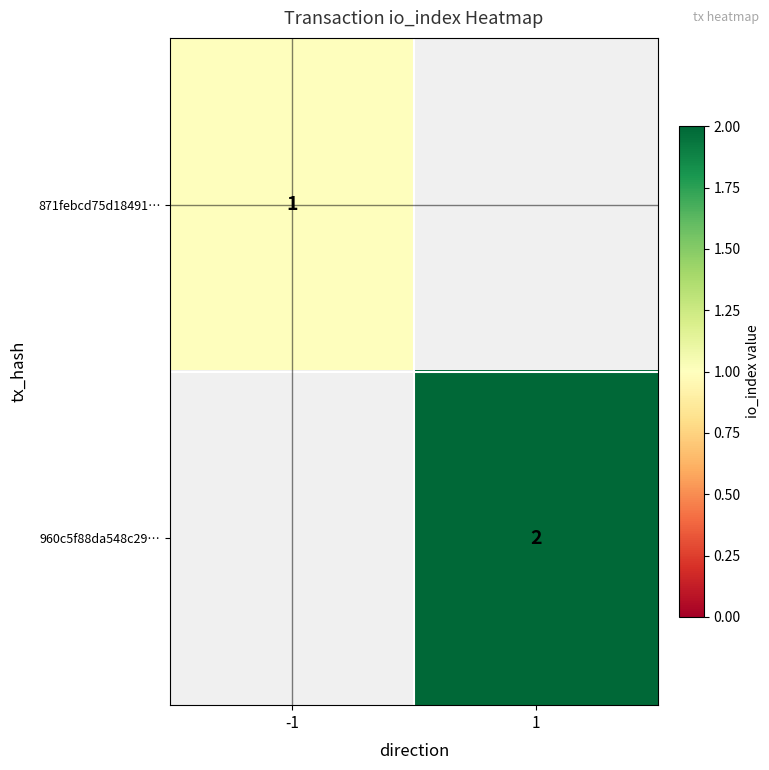

The 871febcd75d18491… series shows 1 at -1. True or false?

True